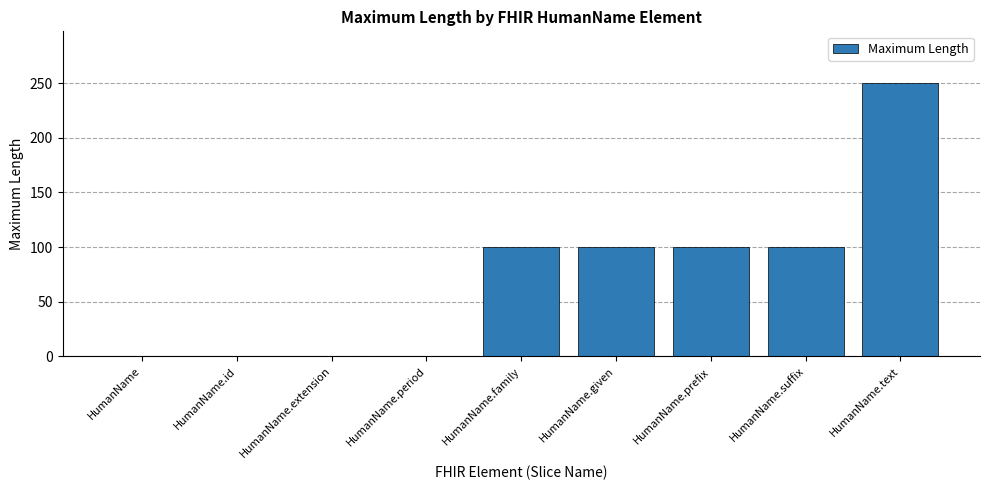

True or false: the data shows 0 at HumanName.id.

True